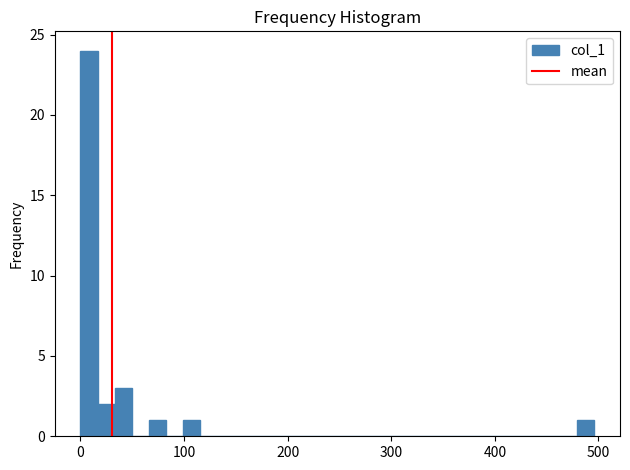

Around what value on the x-axis is the tallest bar? Give the approximate position of its centre, as read against the axis.

10